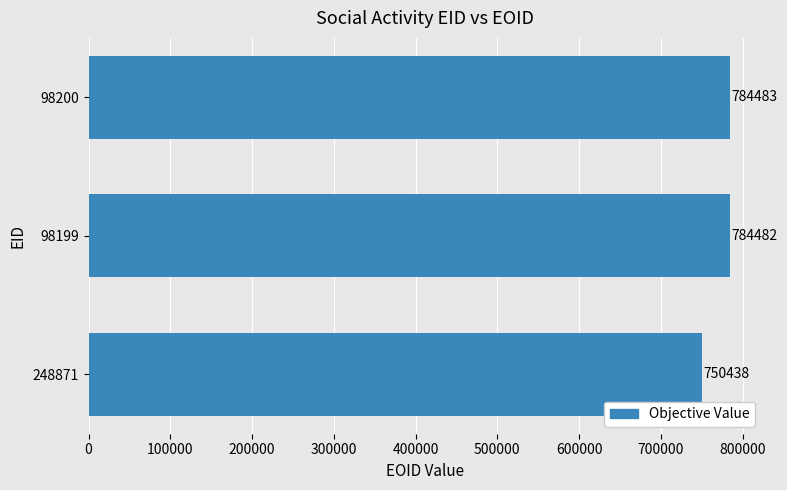

At which category does the chart reach its peak across all series?

98200